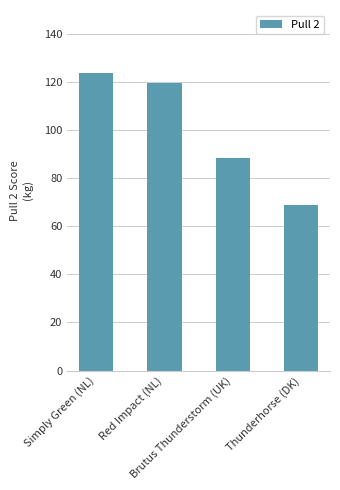

What is the greatest value displayed?

123.6